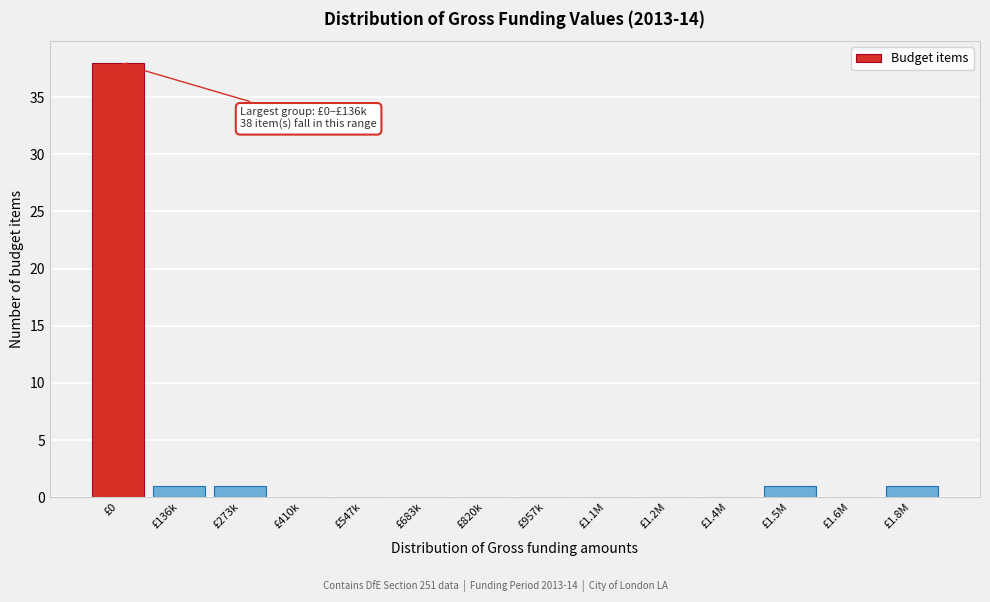

Reading left to right, what are all the values shown in this chart?

£0=38	£136k=1	£273k=1	£410k=0	£547k=0	£683k=0	£820k=0	£957k=0	£1.1M=0	£1.2M=0	£1.4M=0	£1.5M=1	£1.6M=0	£1.8M=1